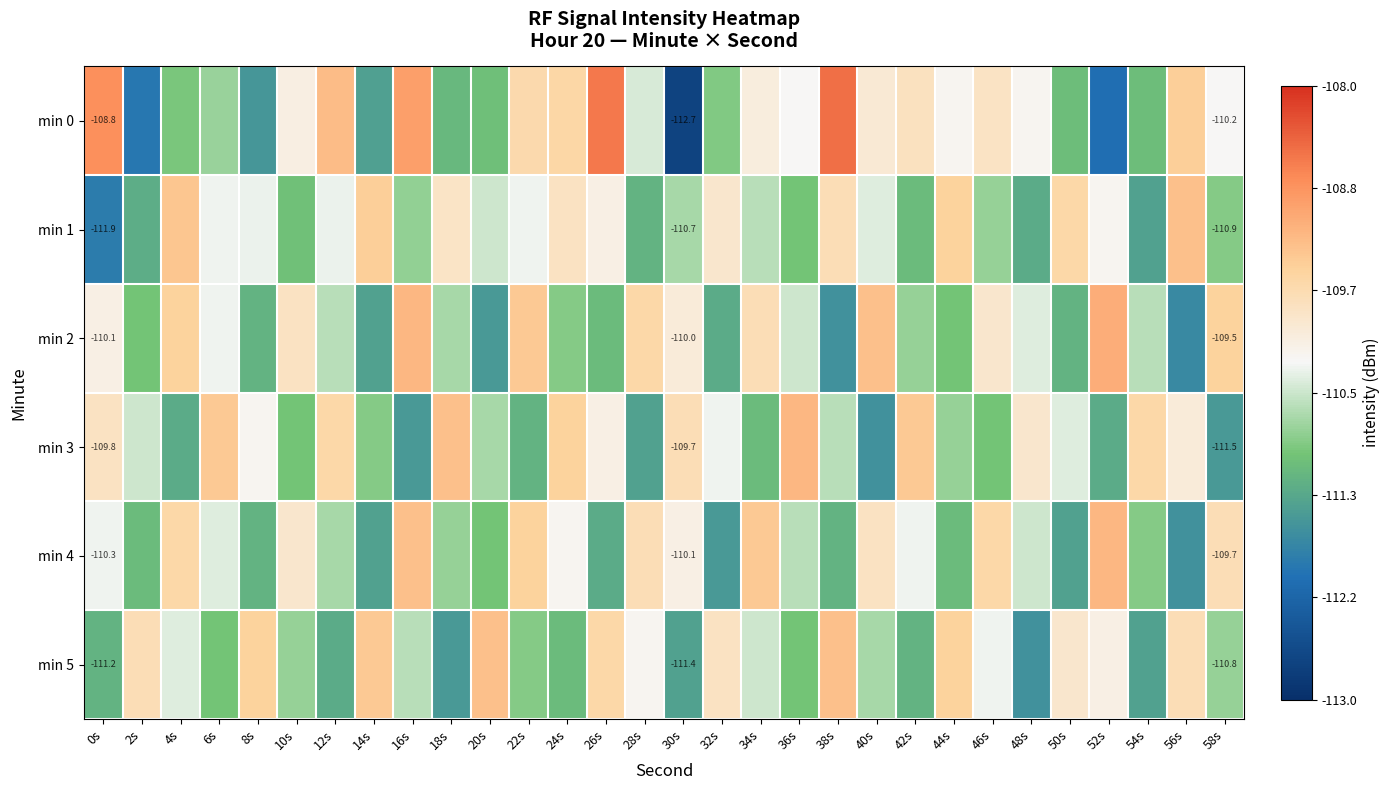

What is the sum of all min 5 values?

-3313.7